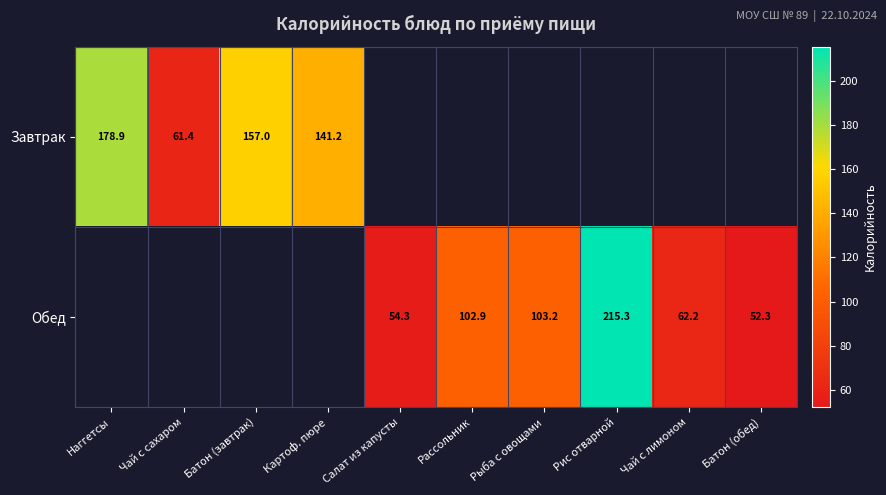

Which category has the highest value across all series?

Рис отварной